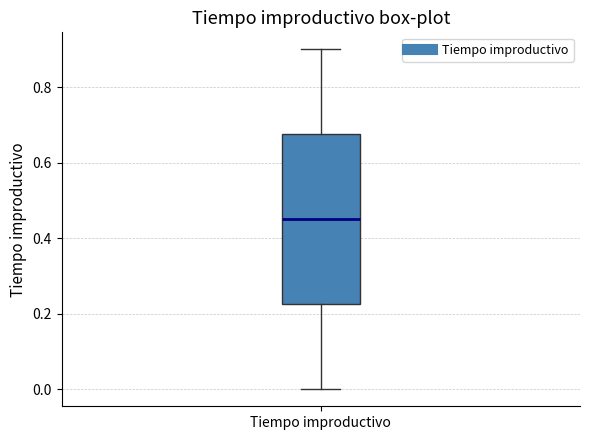

Where is the lower edge of the box for Tiempo improductivo on the y-axis? The values are not printed on the chart, so give them approximately, as read against the axis.

0.22